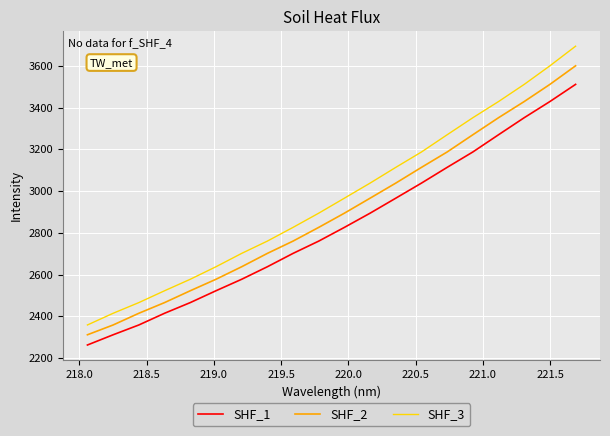

Rank the series by their maximum value, from lowest to highest.

SHF_1, SHF_2, SHF_3